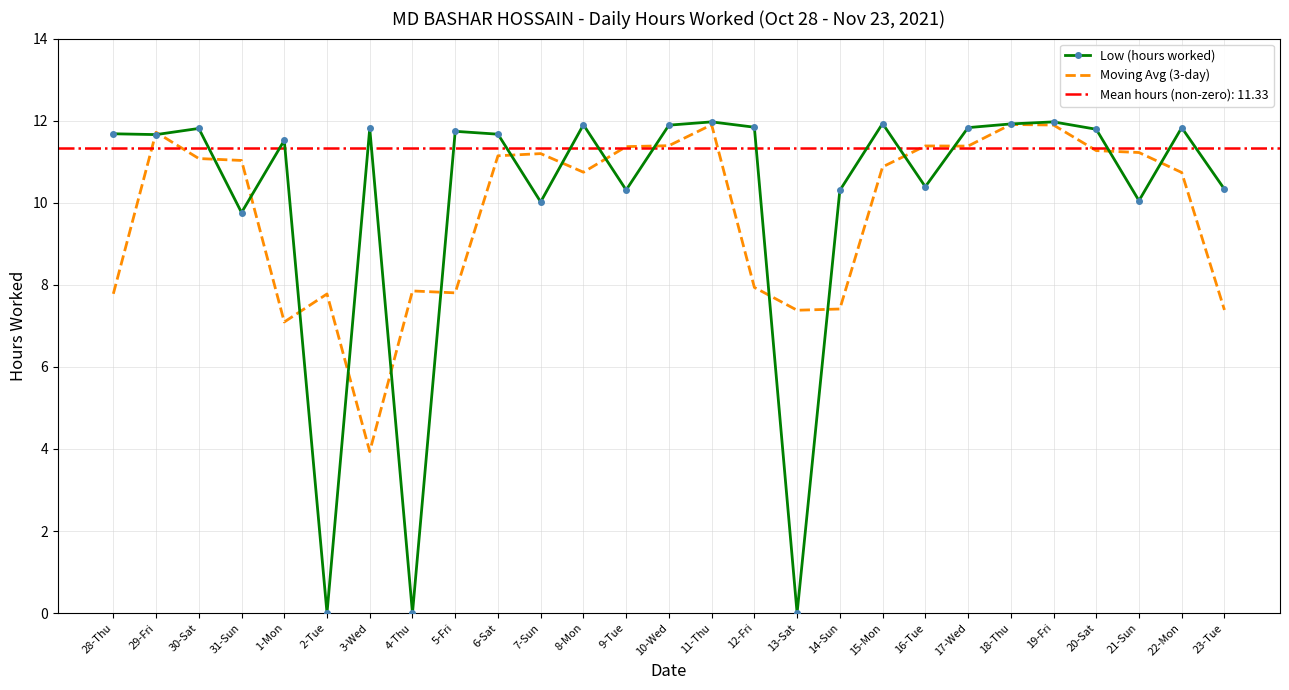

Rank the series by their average value, from lowest to highest.

Moving Avg (3-day), Low (hours worked)